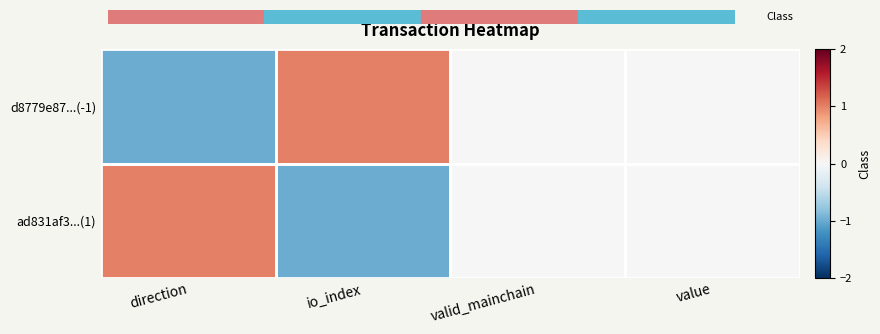

Which series has the largest range (max minus min)?

d8779e87...(-1)